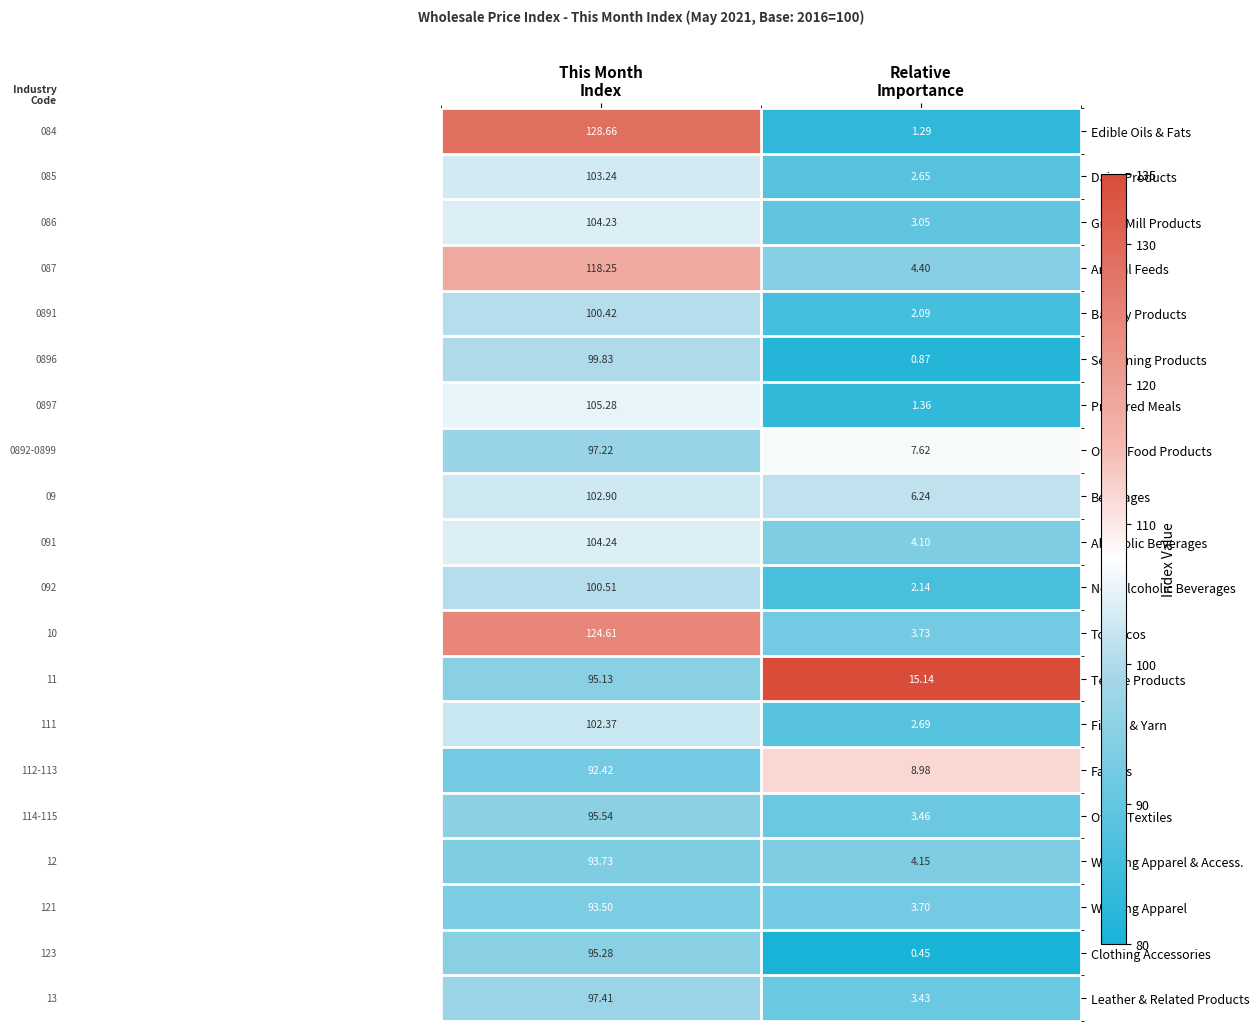

Rank the series by their maximum value, from lowest to highest.

Fabrics, Wearing Apparel, Wearing Apparel & Access., Textile Products, Clothing Accessories, Other Textiles, Other Food Products, Leather & Related Products, Seasoning Products, Bakery Products, Non-Alcoholic Beverages, Fibers & Yarn, Beverages, Dairy Products, Grain Mill Products, Alcoholic Beverages, Prepared Meals, Animal Feeds, Tobaccos, Edible Oils & Fats